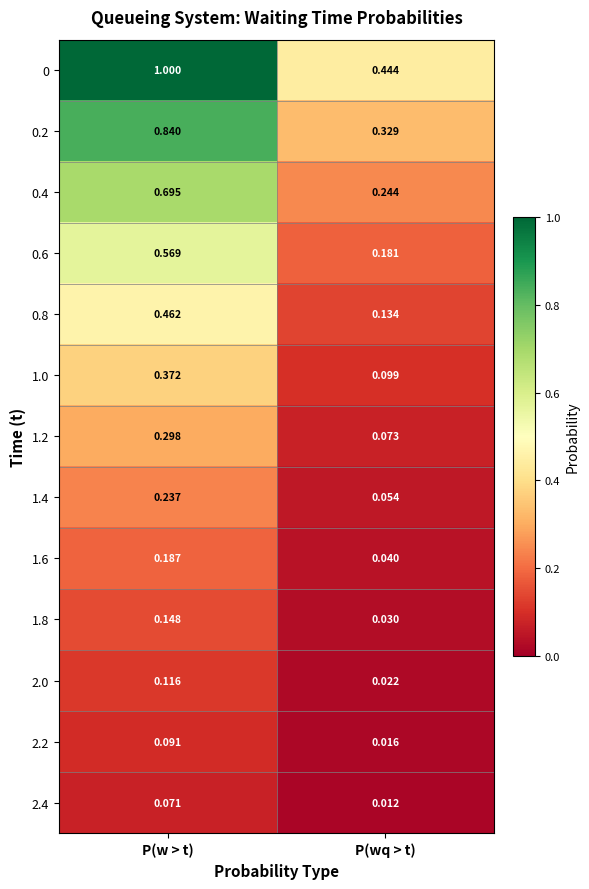

At which label is 2.4 closest to 0?

P(wq > t)